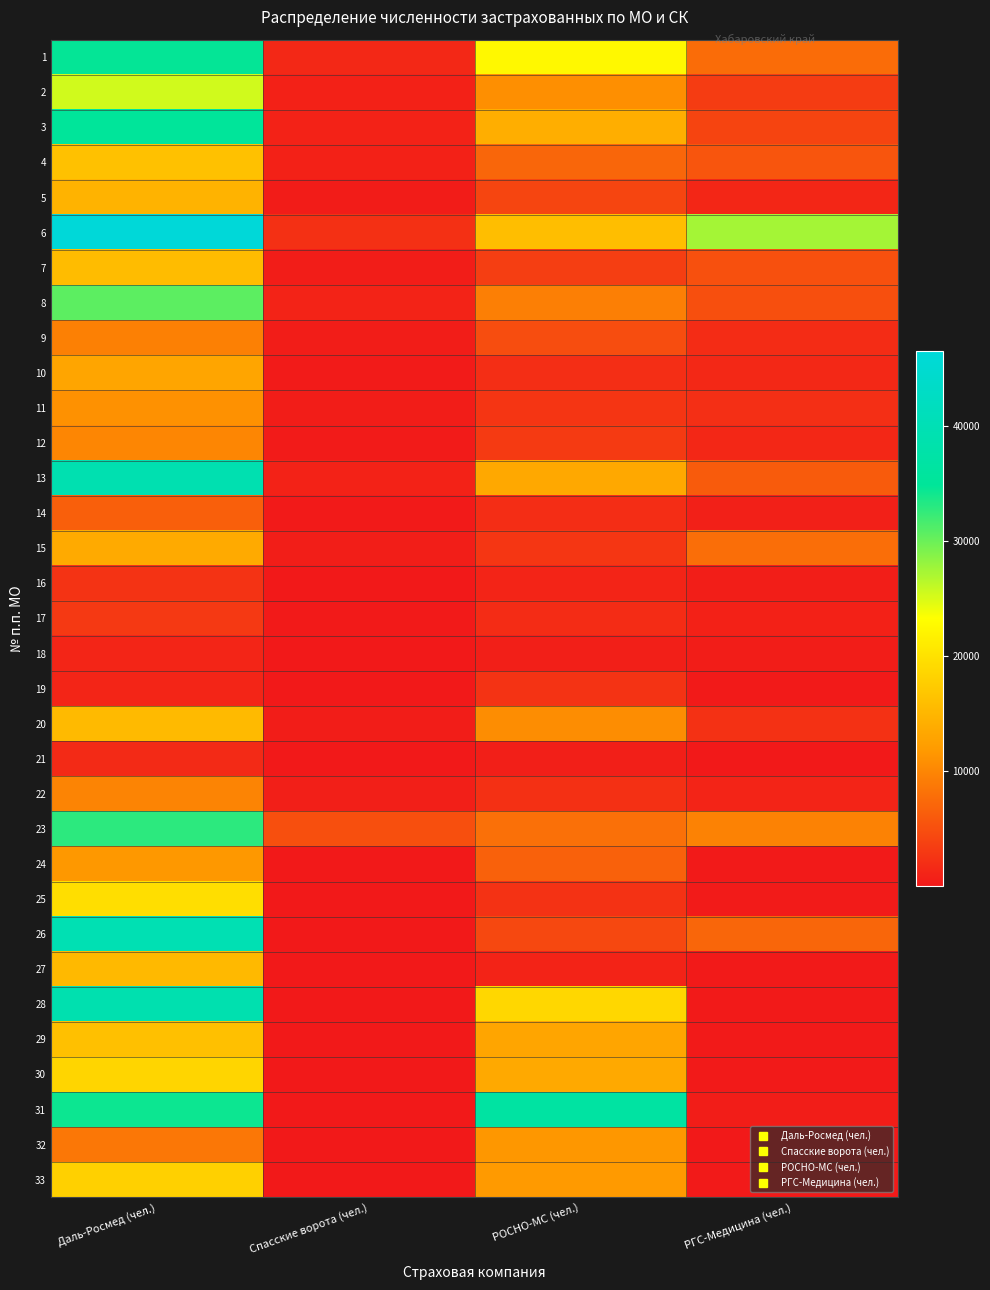

What is the spread (max minus min) of values at РГС-Медицина (чел.)?

27372